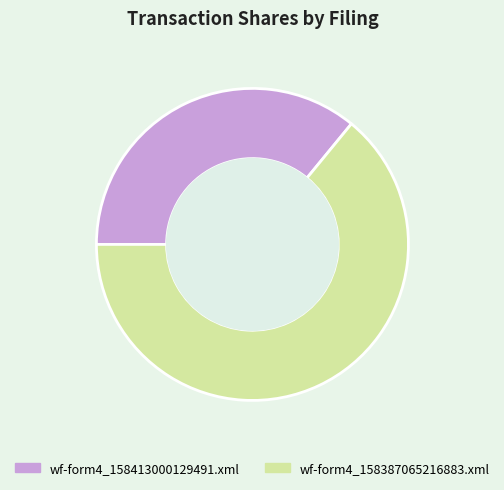

How many slices are in this pie chart?

2